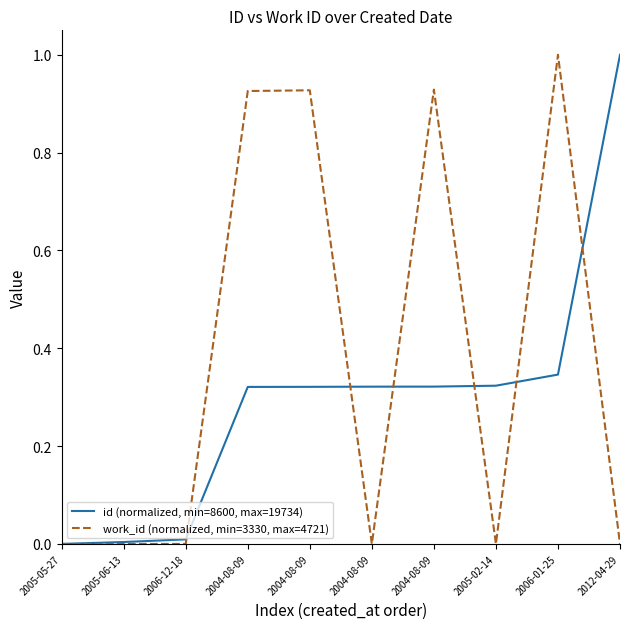

What are all the series names shown in the legend?

id (normalized, min=8600, max=19734), work_id (normalized, min=3330, max=4721)